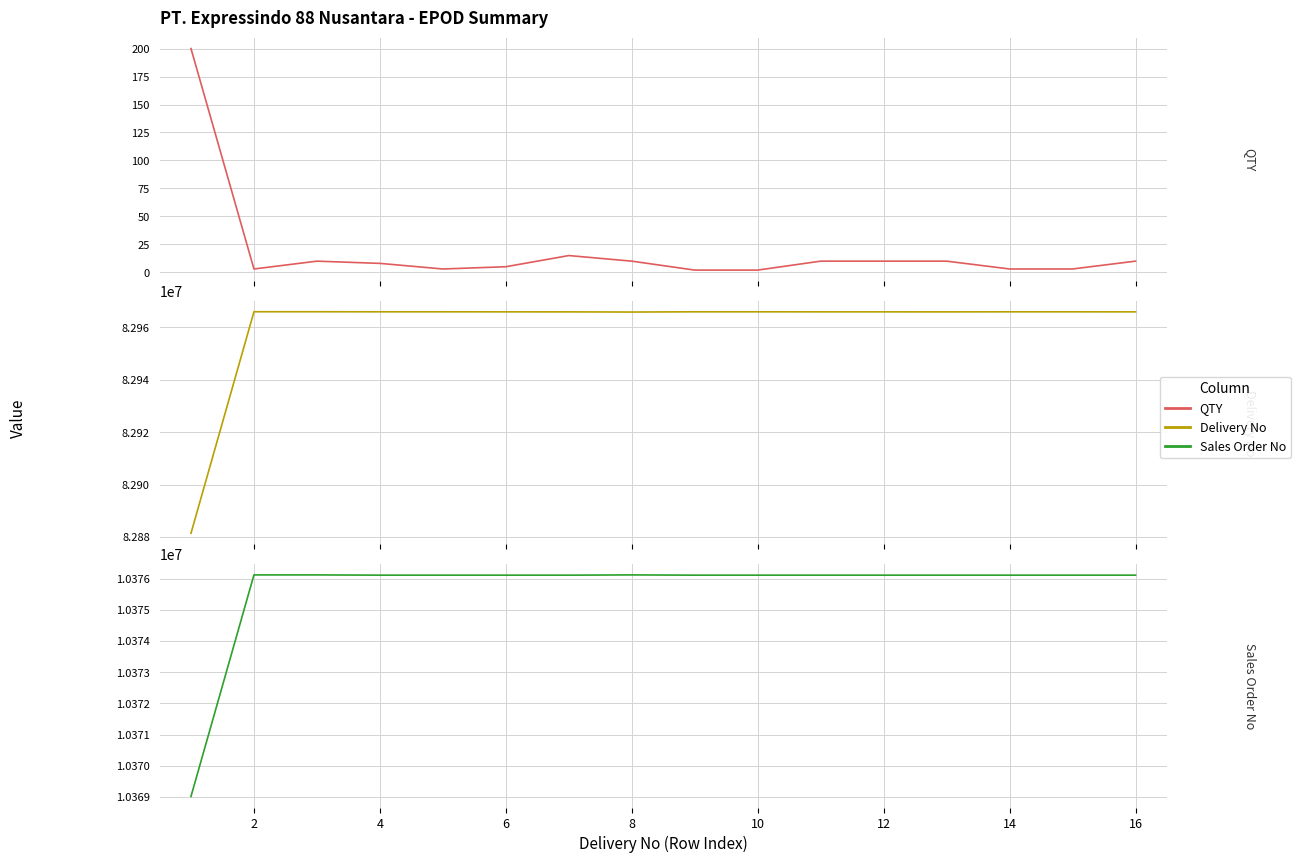

Where is the first local maximum for Sales Order No?

8